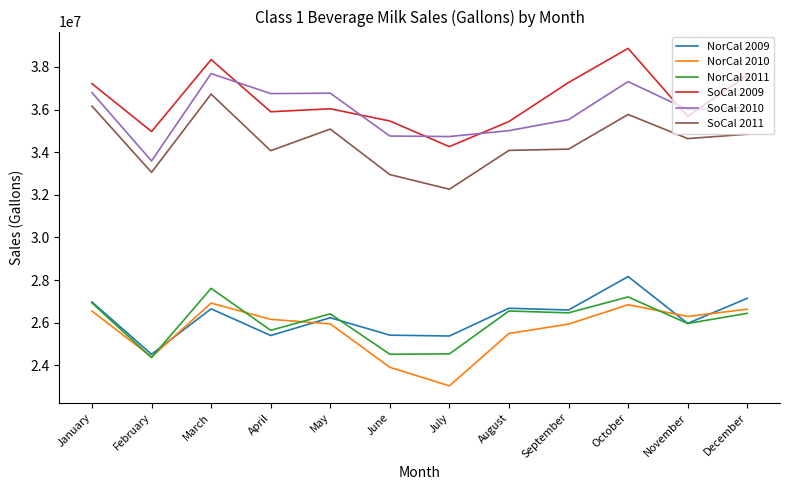

List the series in order of their peak value, highest first.

SoCal 2009, SoCal 2010, SoCal 2011, NorCal 2009, NorCal 2011, NorCal 2010